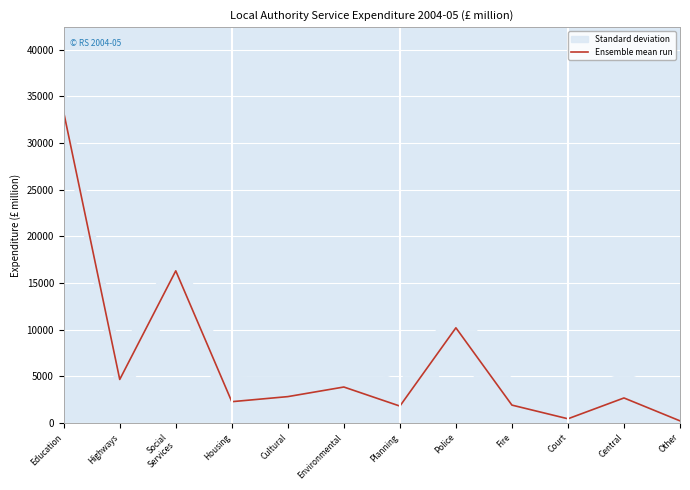

How many interior local peaks (higher than both neighbors) does the data have?

4